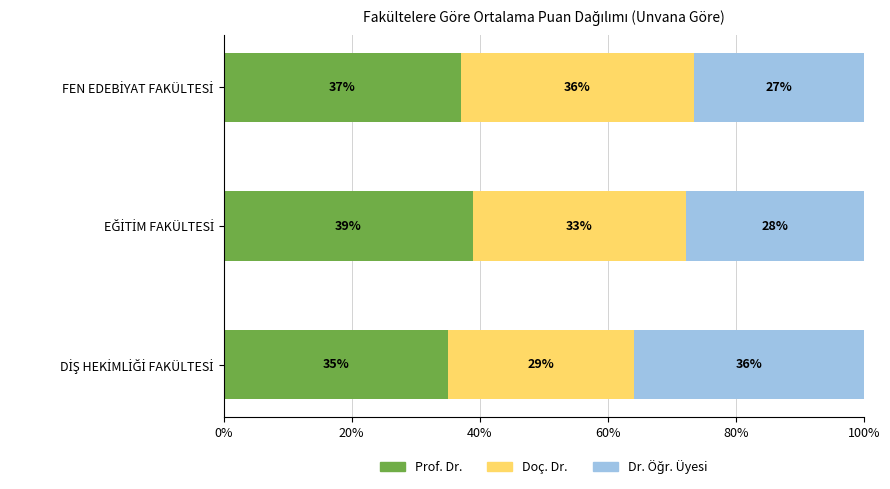

What is the sum of all Prof. Dr. values?

111.0